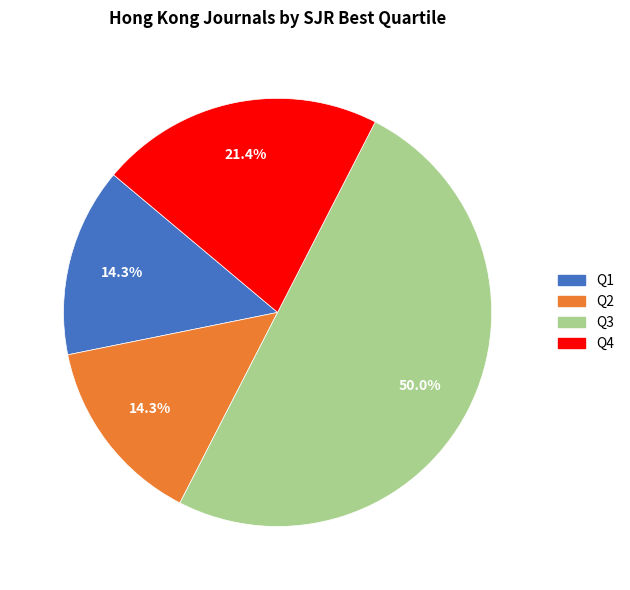

Is Q4 the majority of the pie?

No